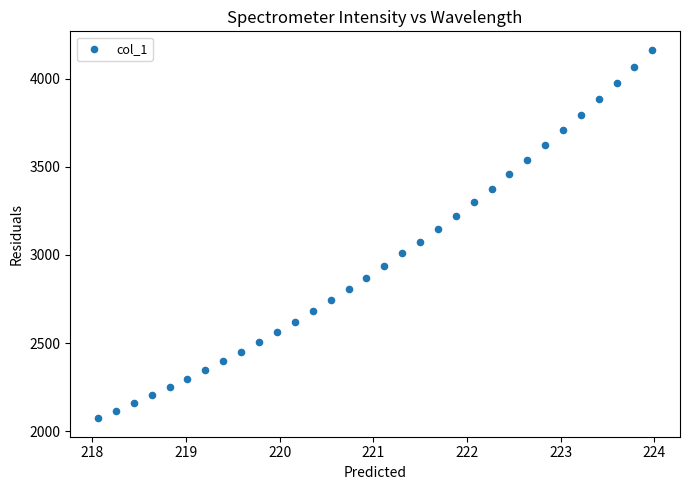

What is the range of Y values (max minus min)?

2089.0